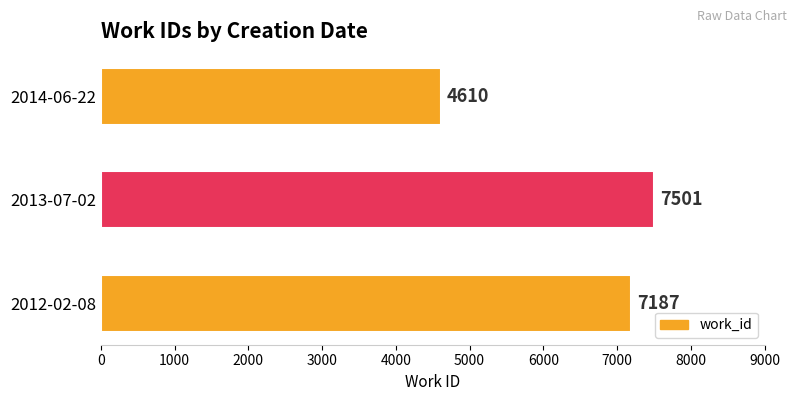

Between 2014-06-22 and 2013-07-02, which is larger?

2013-07-02